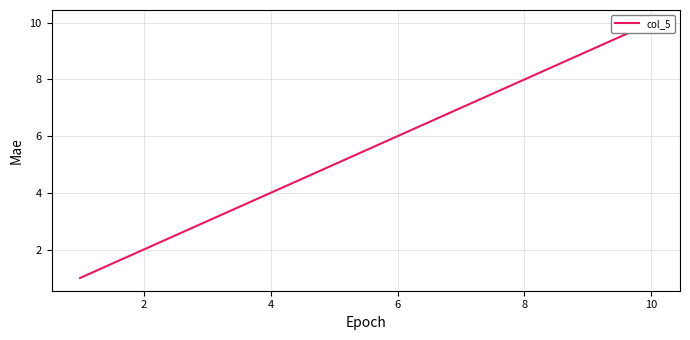

Which has a higher value, 8 or 9?

9